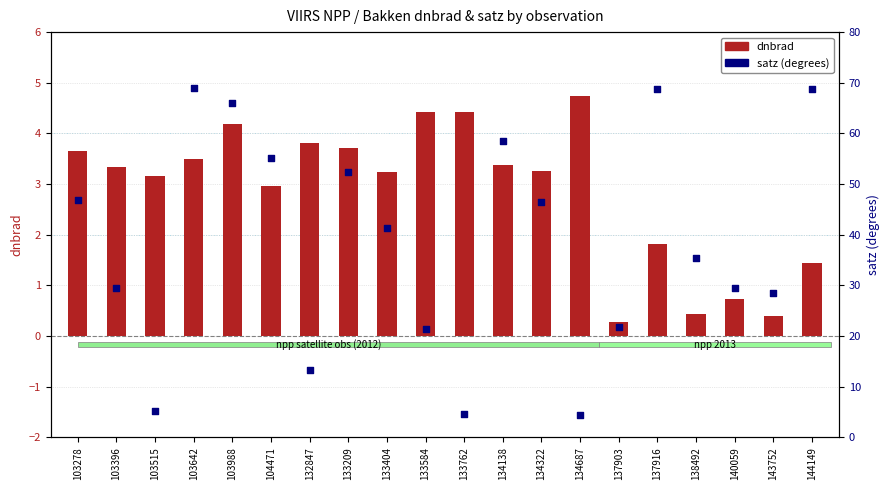

What are all the series names shown in the legend?

dnbrad, satz